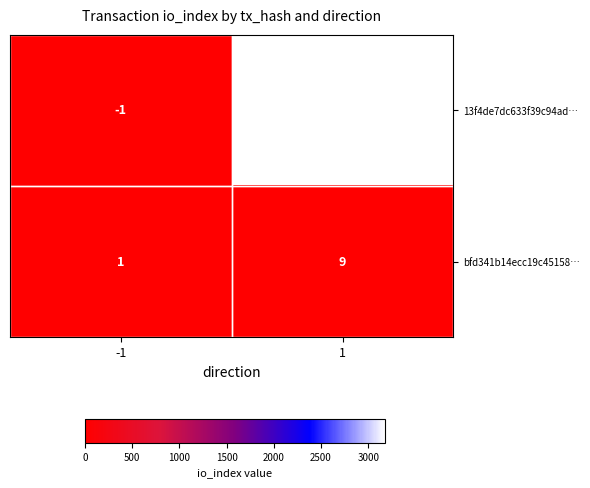

At which label is bfd341b14ecc19c45158… closest to 5?

-1